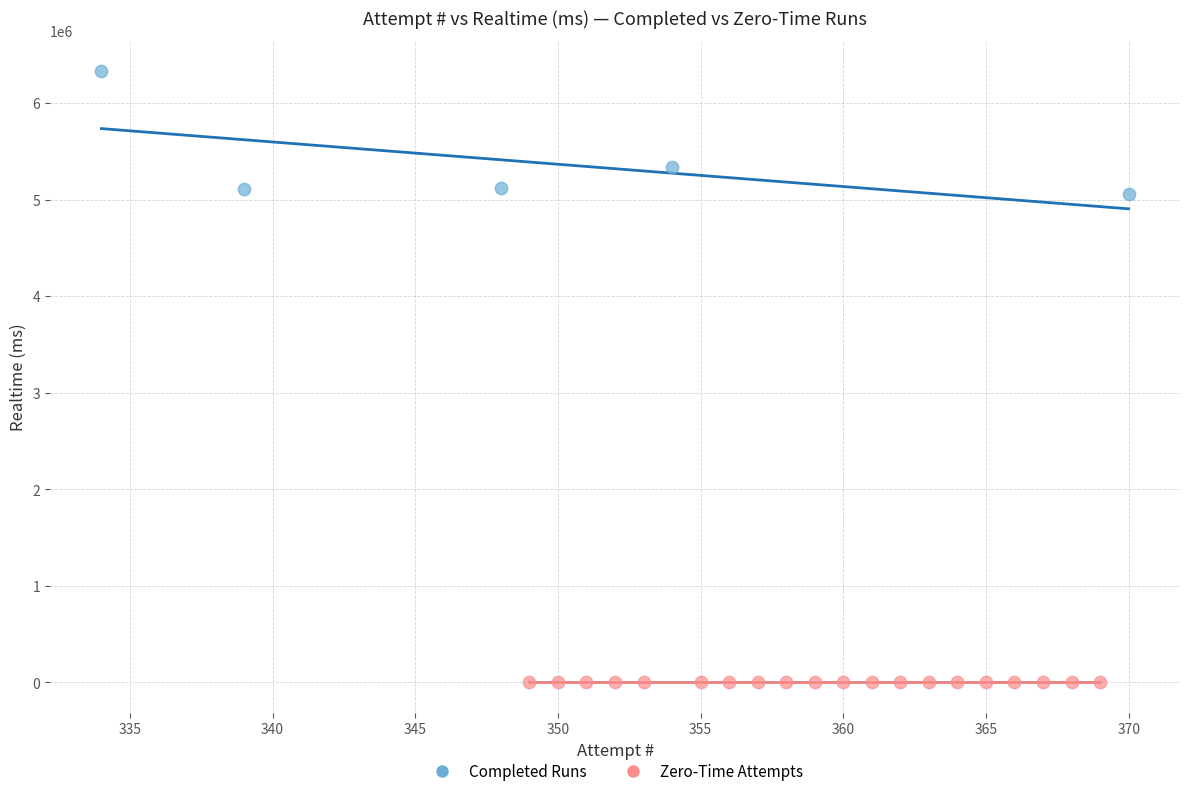

Which series contains the lowest Y value?

Zero-Time Attempts